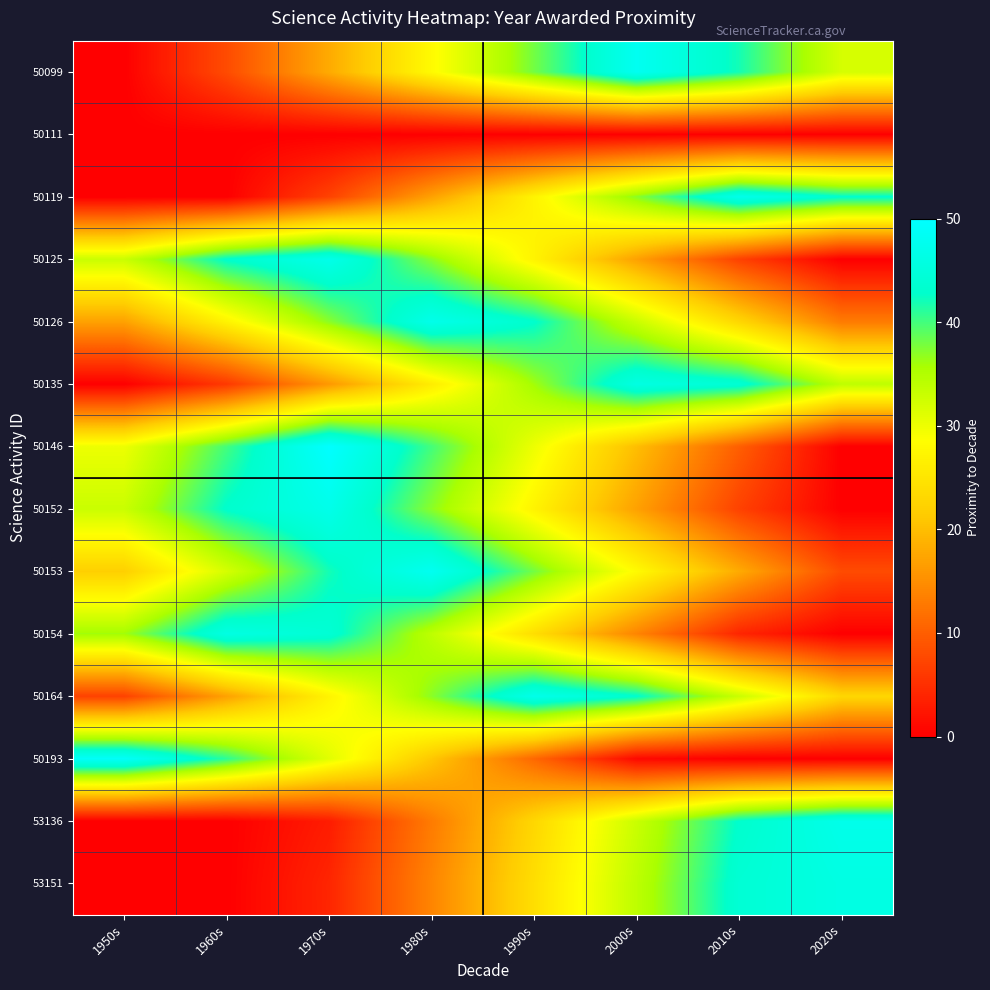

Rank the series by their maximum value, from lowest to highest.

50111, 50135, 50154, 53151, 50119, 50125, 50126, 50152, 50164, 53136, 50099, 50153, 50193, 50146